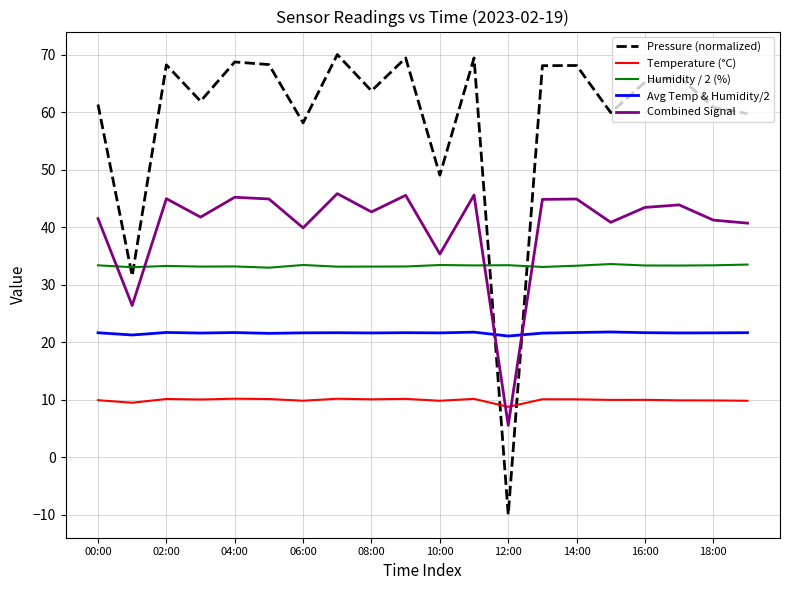

What is the difference between the maximum and minimum values in the Pressure (normalized) series?

80.0